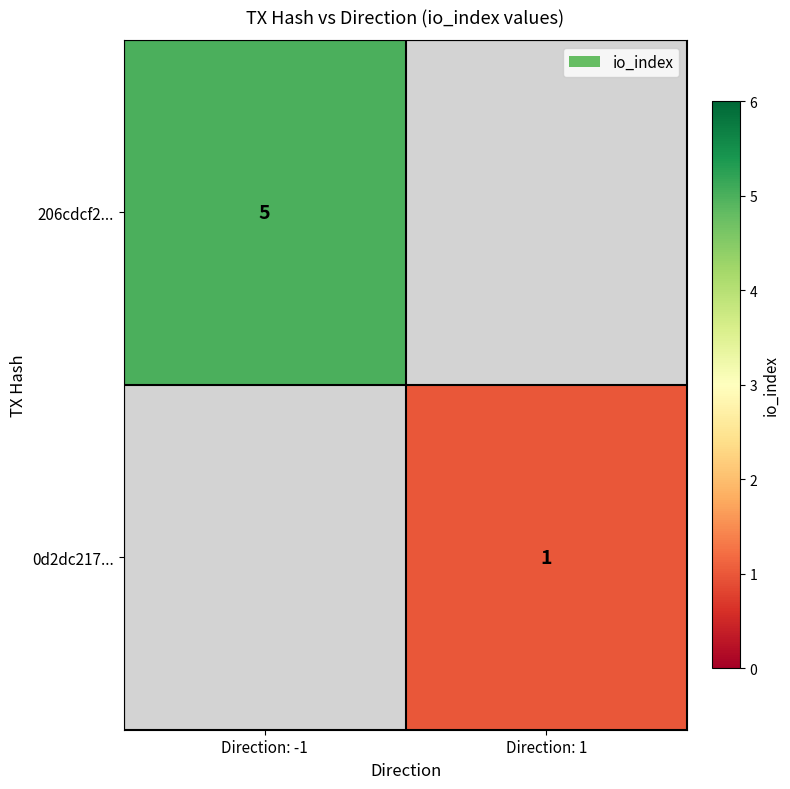

True or false: 0d2dc217... has a value of 0 at Direction: 1.

False